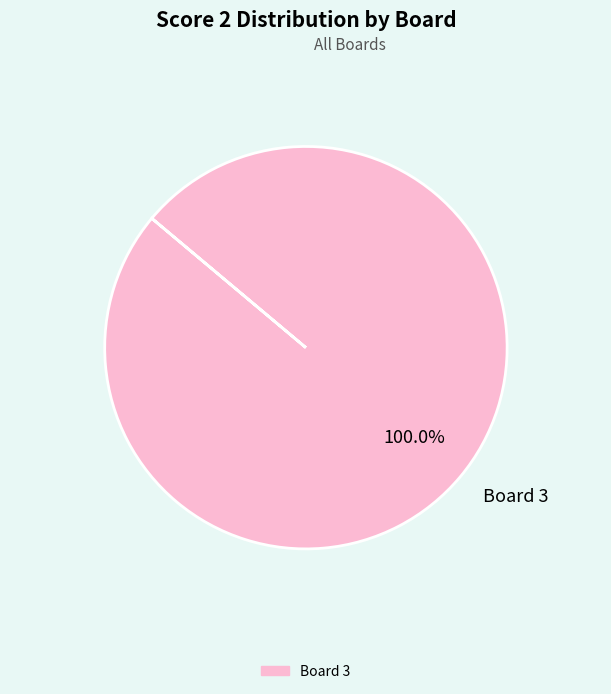

Is there a majority slice in this chart?

Yes